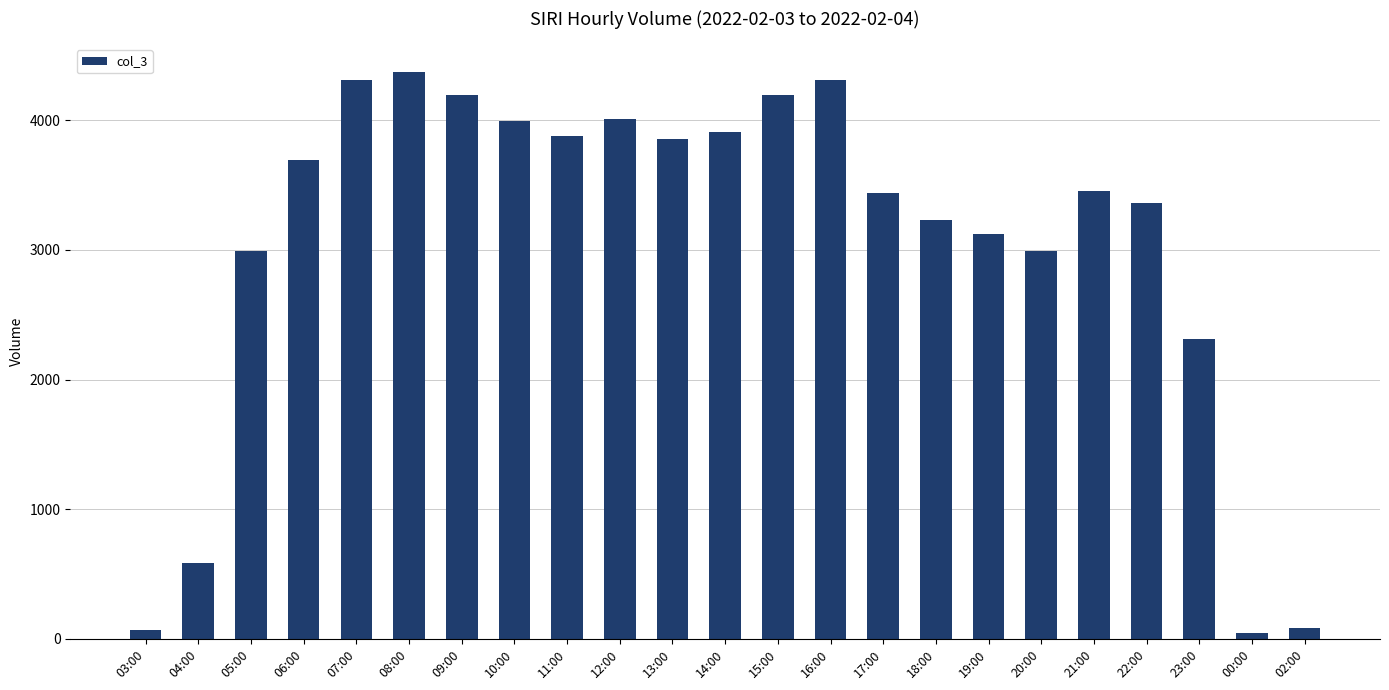

What is the label of the 10th bar from the right?

16:00